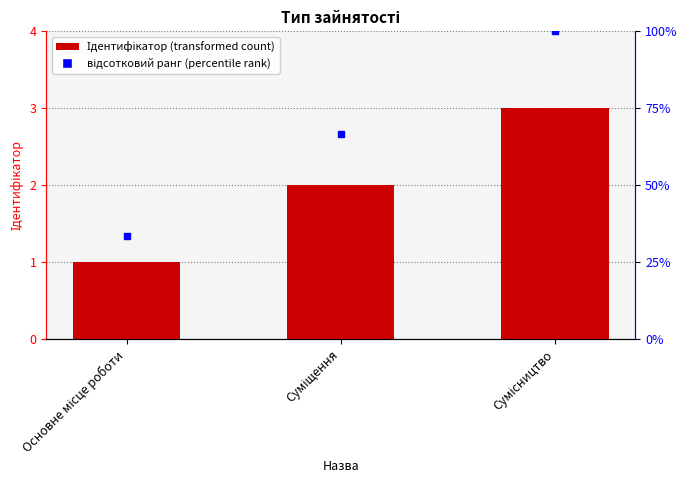

Where does the data first go above 2?

Сумісництво